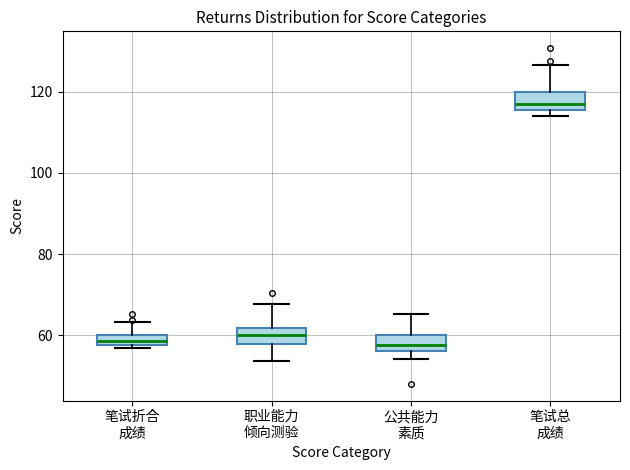

Which box's median line is the highest?

笔试总 成绩